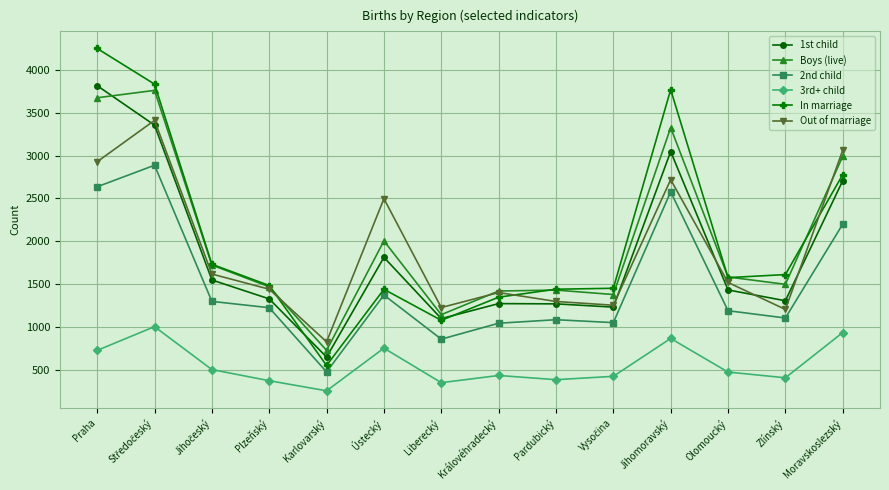

Is it true that Boys (live) equals 2004 at Ústecký?

True